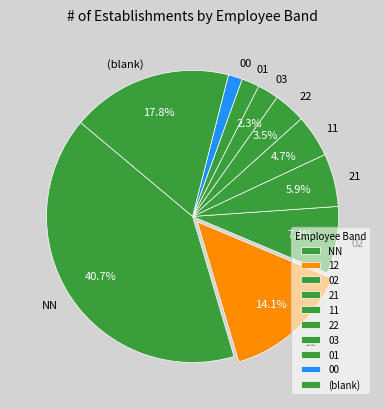

Which slice is the largest?

NN